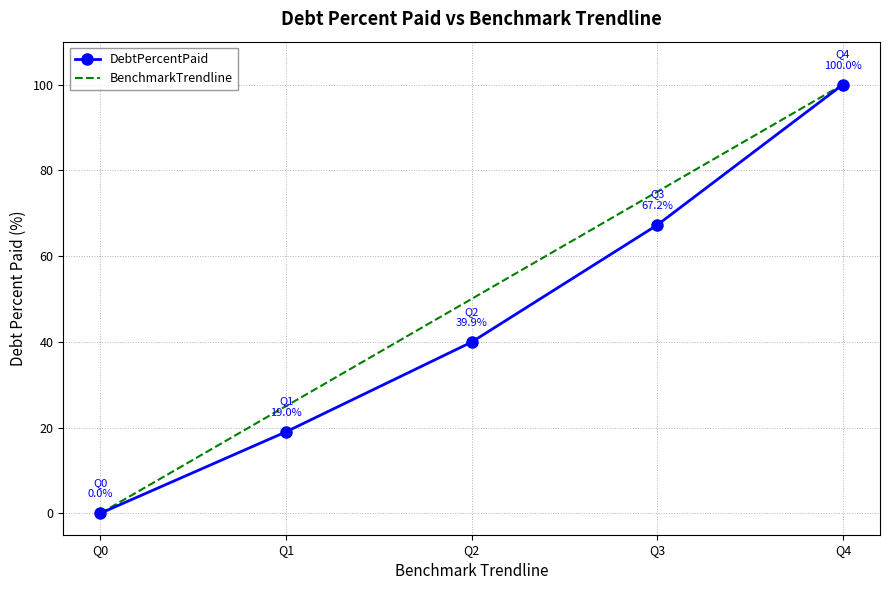

Is it true that BenchmarkTrendline equals 138.4 at Q4?

False